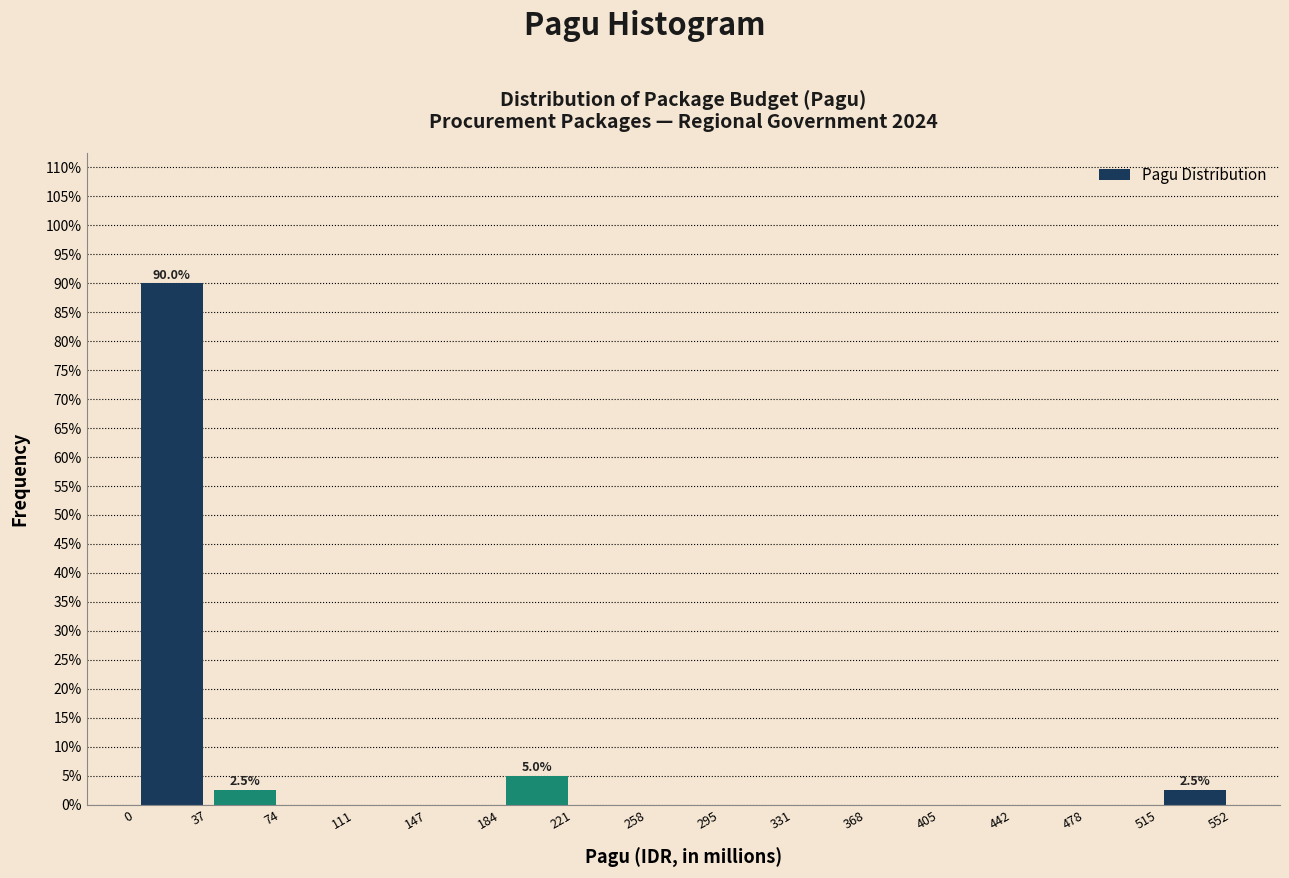

Which range on the x-axis has the tallest bar?

0 to 37